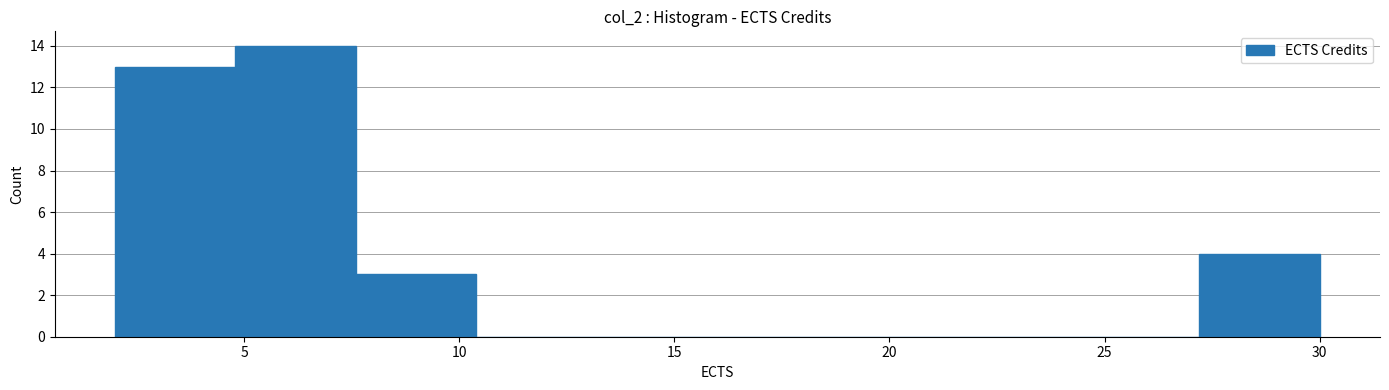

Which range on the x-axis has the tallest bar?

4.8 to 7.6